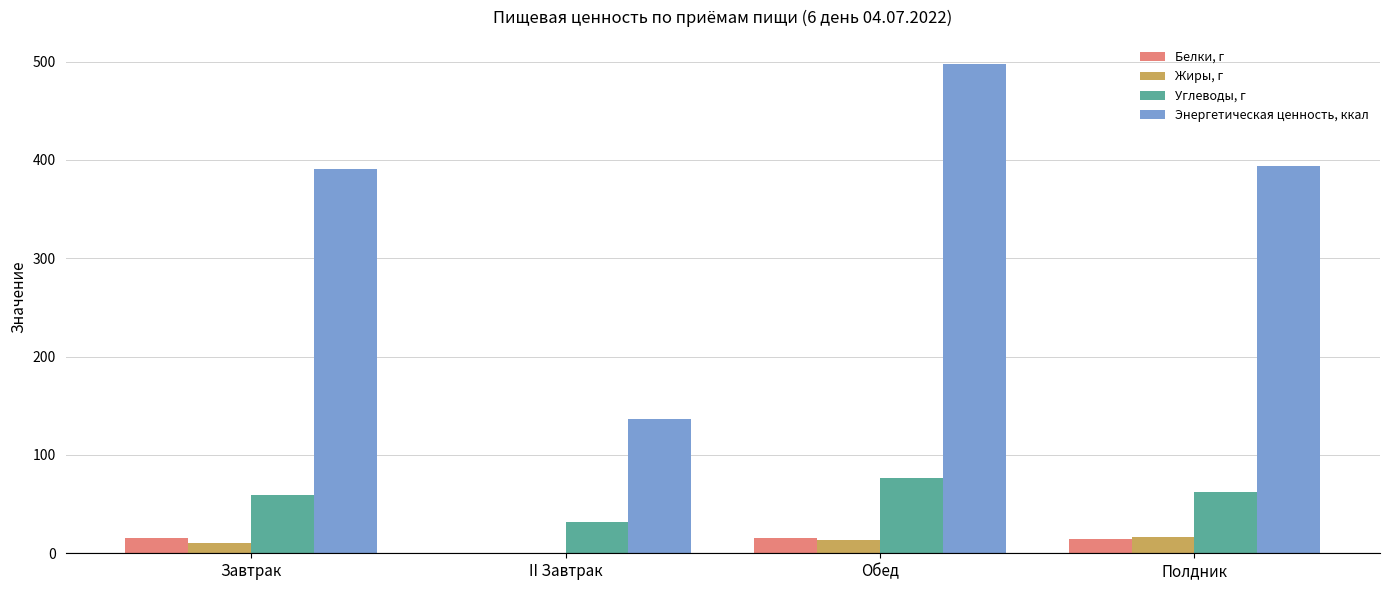

How many data points in Углеводы, г are above 62?

2